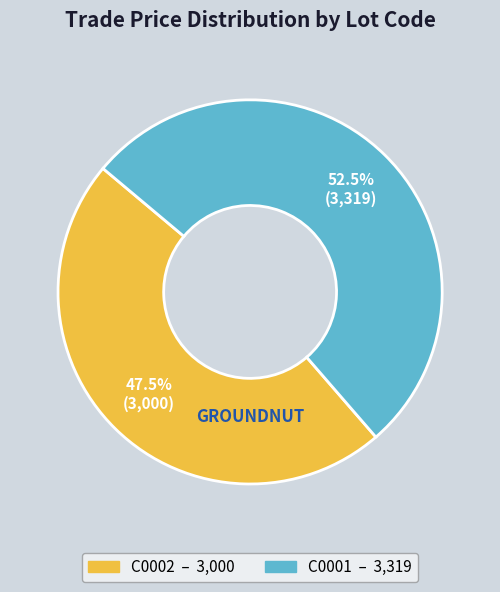

What is the total percentage of C0001 and C0002?

100.0%